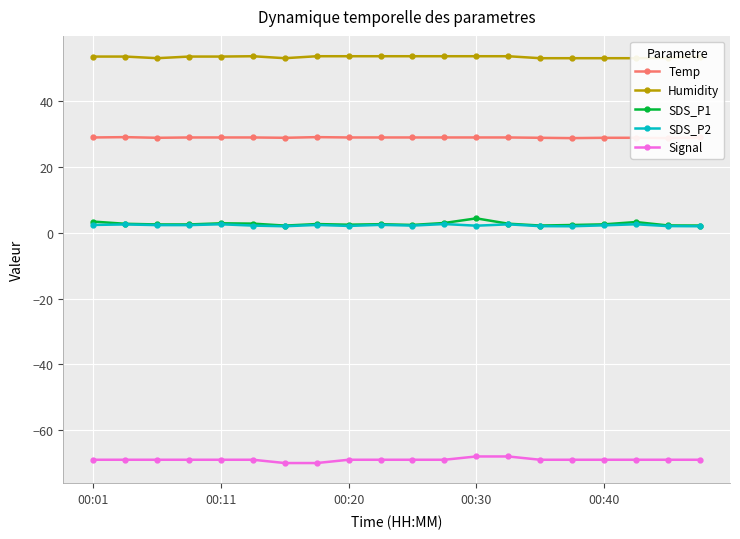

What is the minimum value for Signal?

-70.0